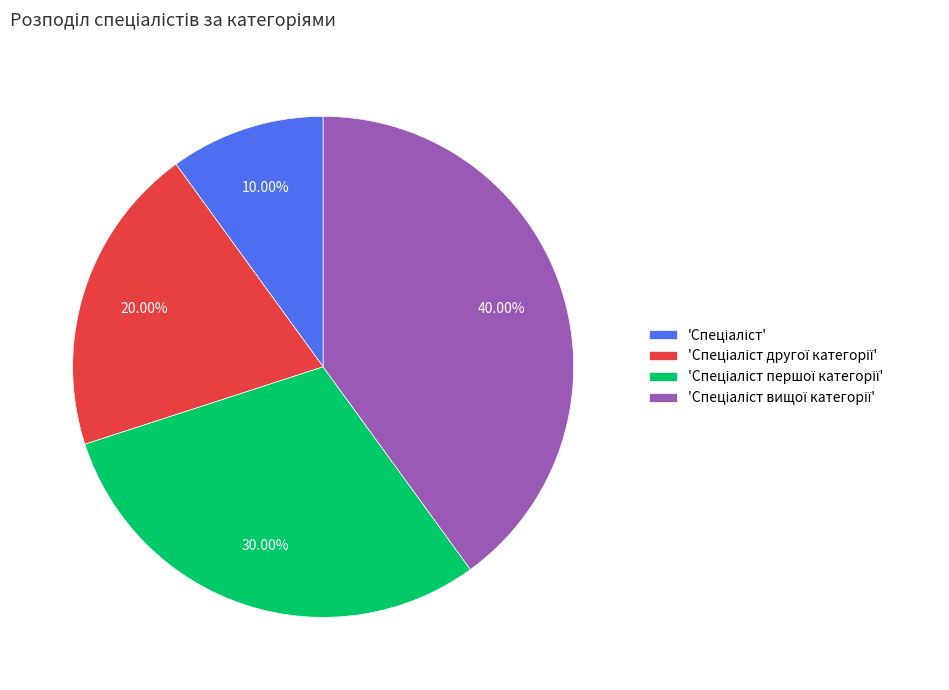

Does any single category account for the majority?

No